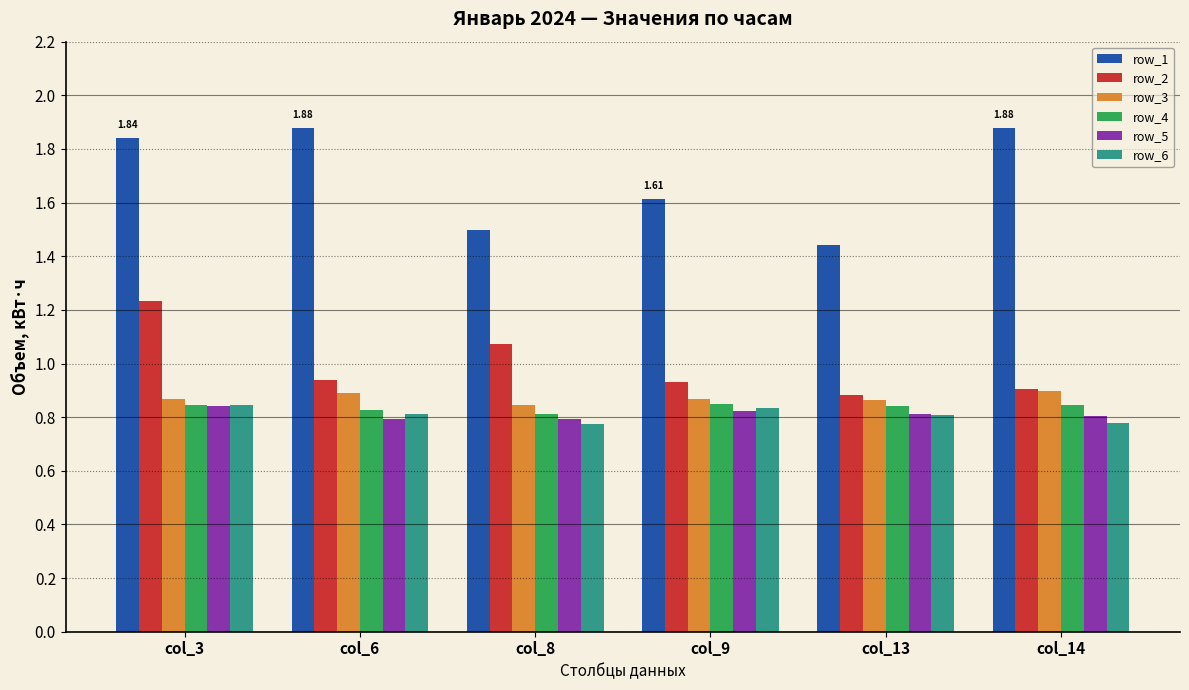

At which category is the sum across all series the highest?

col_3